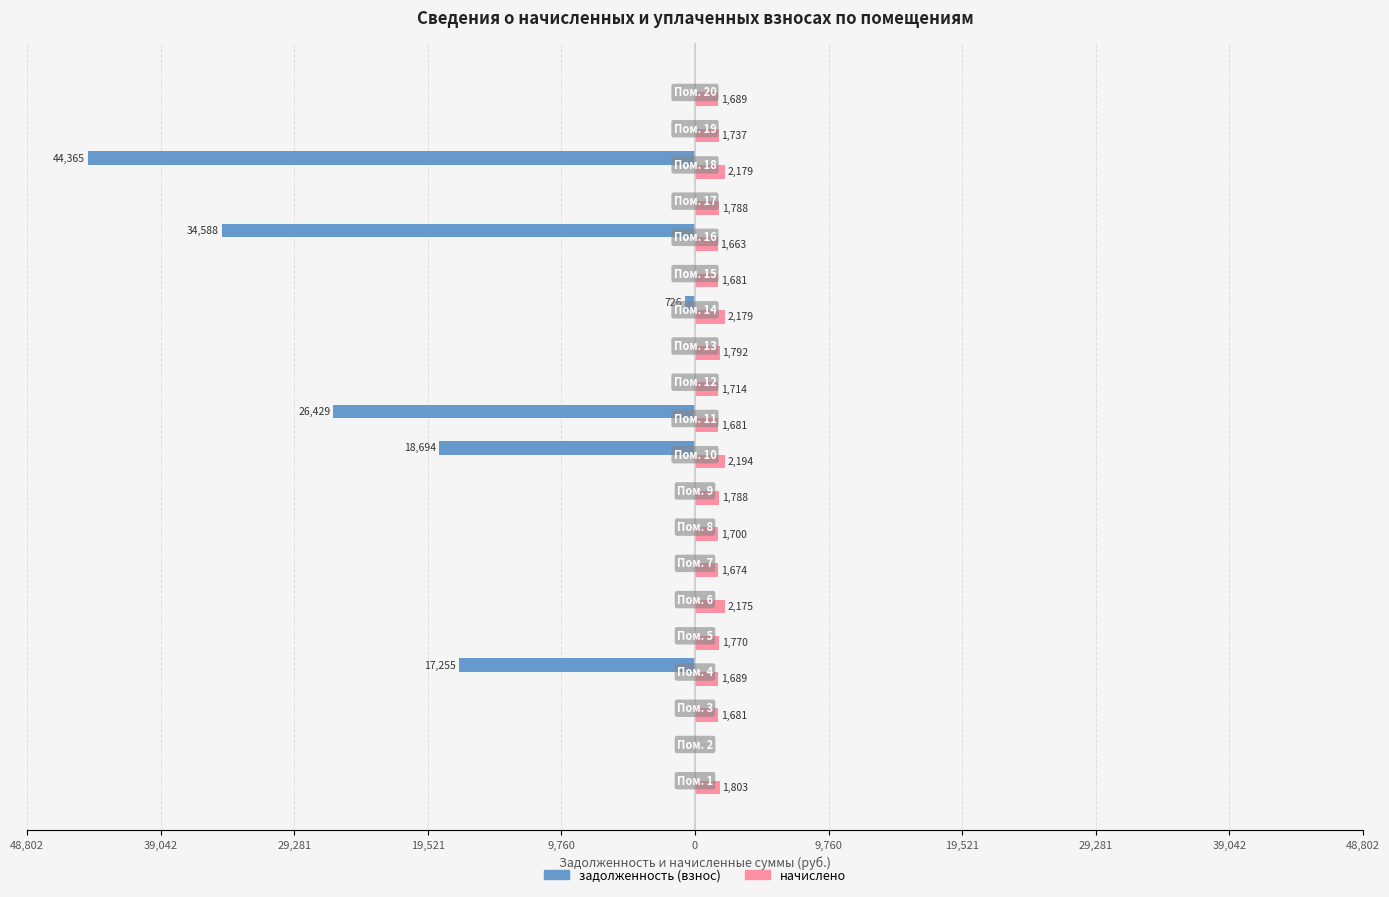

What are all the series names shown in the legend?

задолженность (взнос), начислено